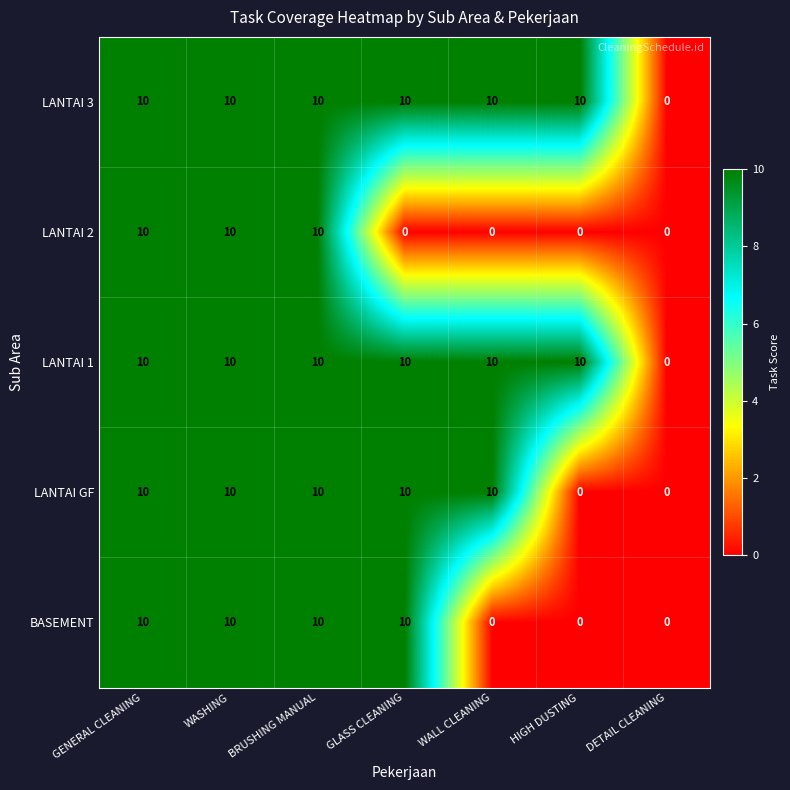

Which category has the lowest value in the LANTAI 3 series?

DETAIL CLEANING